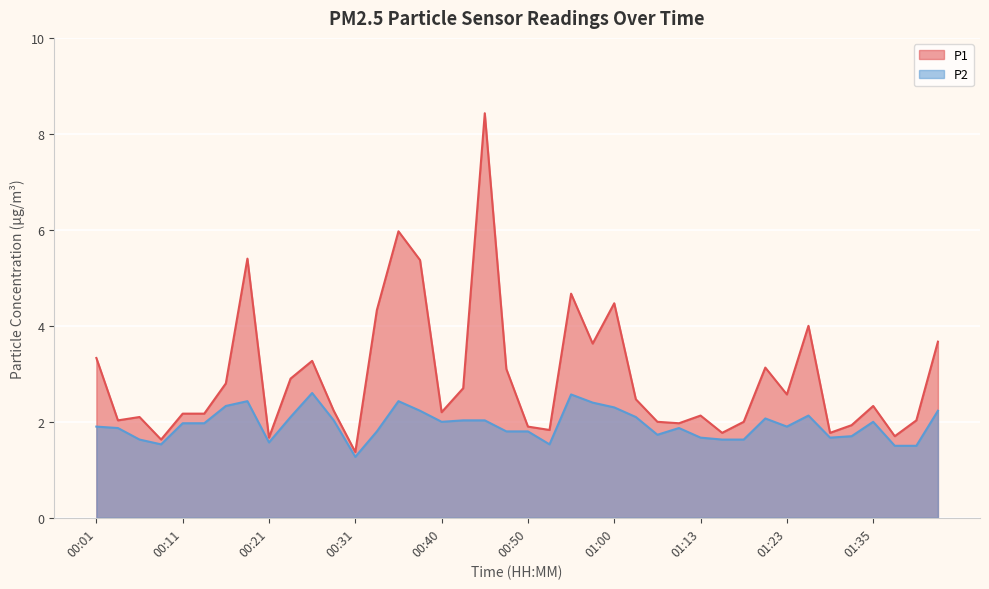

True or false: P2 and P1 cross at least once.

False